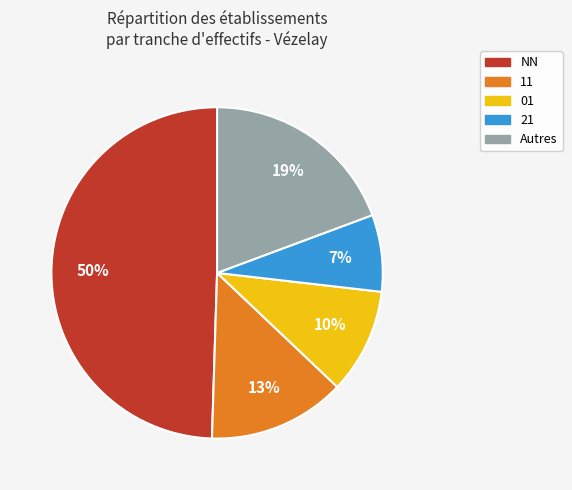

Between NN and 01, which is larger?

NN